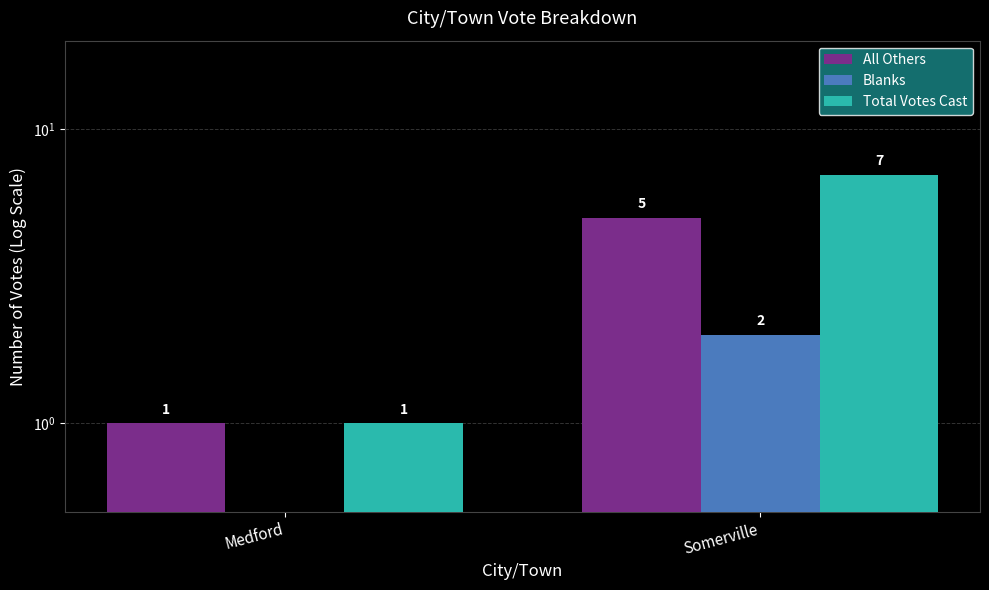

List the labels in order of Blanks value, smallest first.

Medford, Somerville